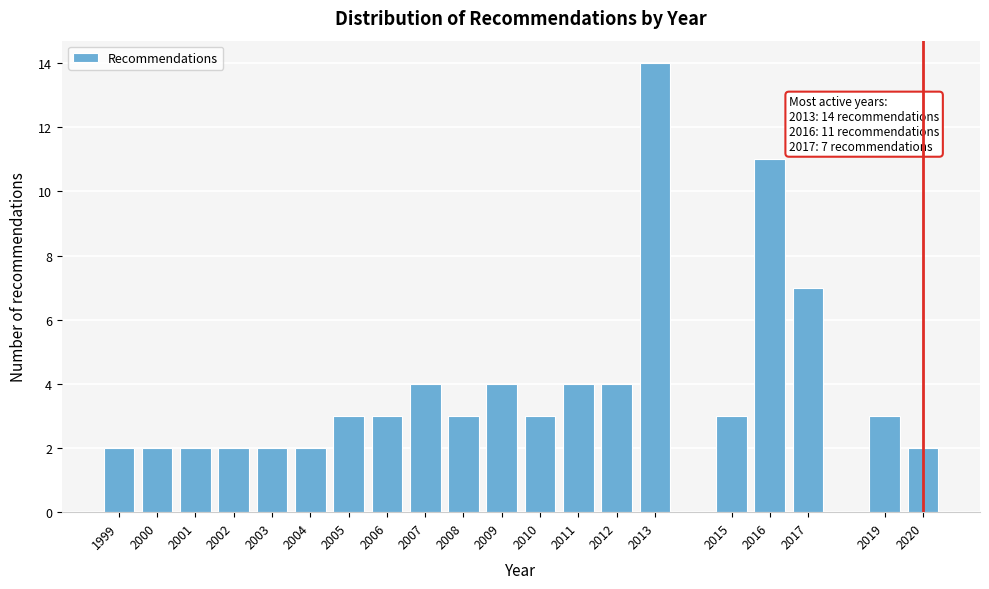

Reading left to right, what are all the values shown in this chart?

2	2	2	2	2	2	3	3	4	3	4	3	4	4	14	3	11	7	3	2